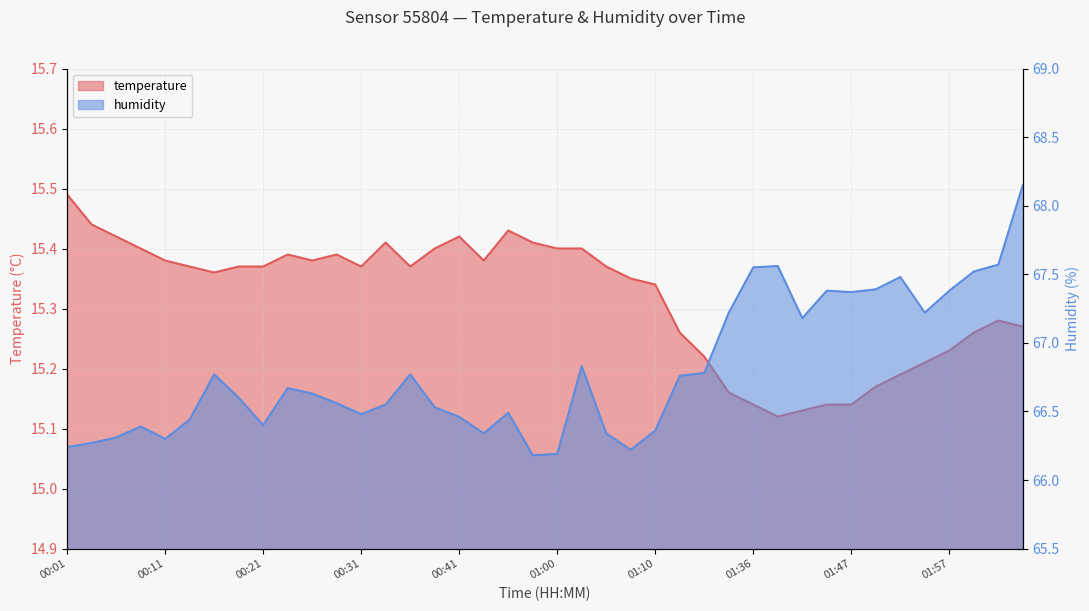

Reading left to right, transcribe all the data shown in this chart.

temperature: 00:01=15.5	00:03=15.4	00:06=15.4	00:08=15.4	00:11=15.4	00:13=15.4	00:16=15.4	00:18=15.4	00:21=15.4	00:23=15.4	00:26=15.4	00:28=15.4	00:31=15.4	00:33=15.4	00:36=15.4	00:38=15.4	00:41=15.4	00:52=15.4	00:55=15.4	00:57=15.4	01:00=15.4	01:02=15.4	01:05=15.4	01:07=15.3	01:10=15.3	01:19=15.3	01:22=15.2	01:34=15.2	01:36=15.1	01:39=15.1	01:42=15.1	01:45=15.1	01:47=15.1	01:50=15.2	01:52=15.2	01:55=15.2	01:57=15.2	02:00=15.3	02:03=15.3	02:05=15.3
humidity: 00:01=66.2	00:03=66.3	00:06=66.3	00:08=66.4	00:11=66.3	00:13=66.4	00:16=66.8	00:18=66.6	00:21=66.4	00:23=66.7	00:26=66.6	00:28=66.6	00:31=66.5	00:33=66.5	00:36=66.8	00:38=66.5	00:41=66.5	00:52=66.3	00:55=66.5	00:57=66.2	01:00=66.2	01:02=66.8	01:05=66.3	01:07=66.2	01:10=66.4	01:19=66.8	01:22=66.8	01:34=67.2	01:36=67.5	01:39=67.6	01:42=67.2	01:45=67.4	01:47=67.4	01:50=67.4	01:52=67.5	01:55=67.2	01:57=67.4	02:00=67.5	02:03=67.6	02:05=68.2